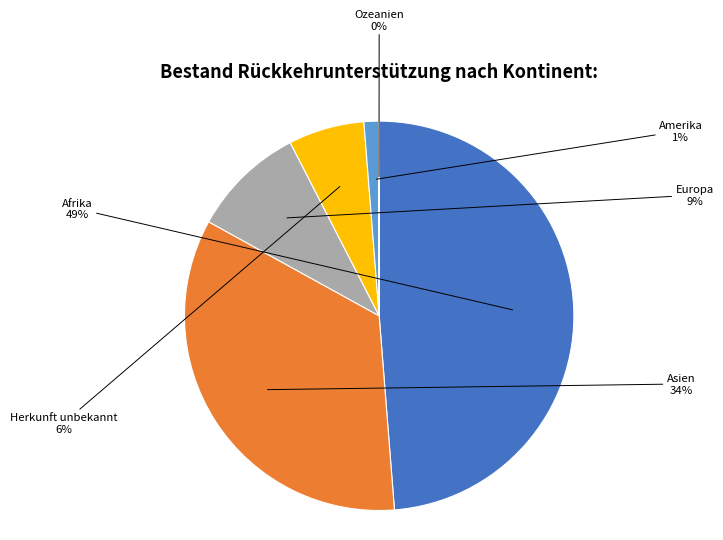

Is there a majority slice in this chart?

No